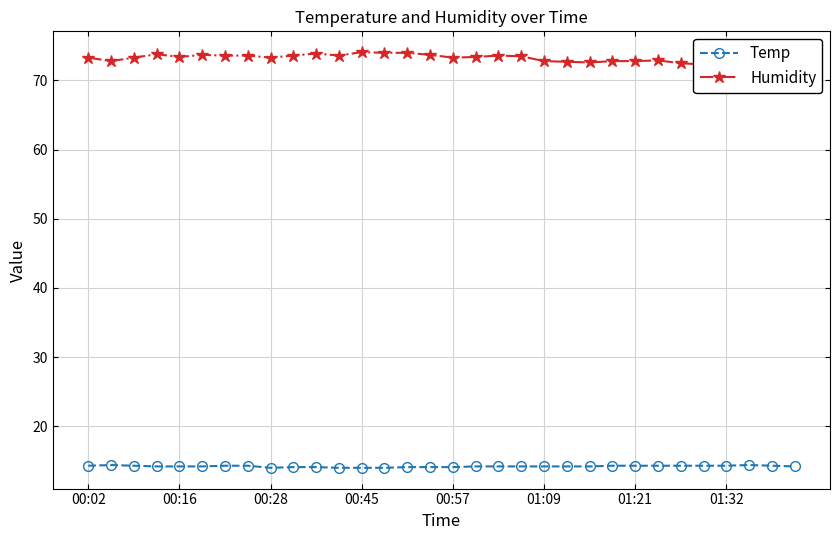

In Temp, how many points are higher than both neighbors (excluding endpoints)?

2